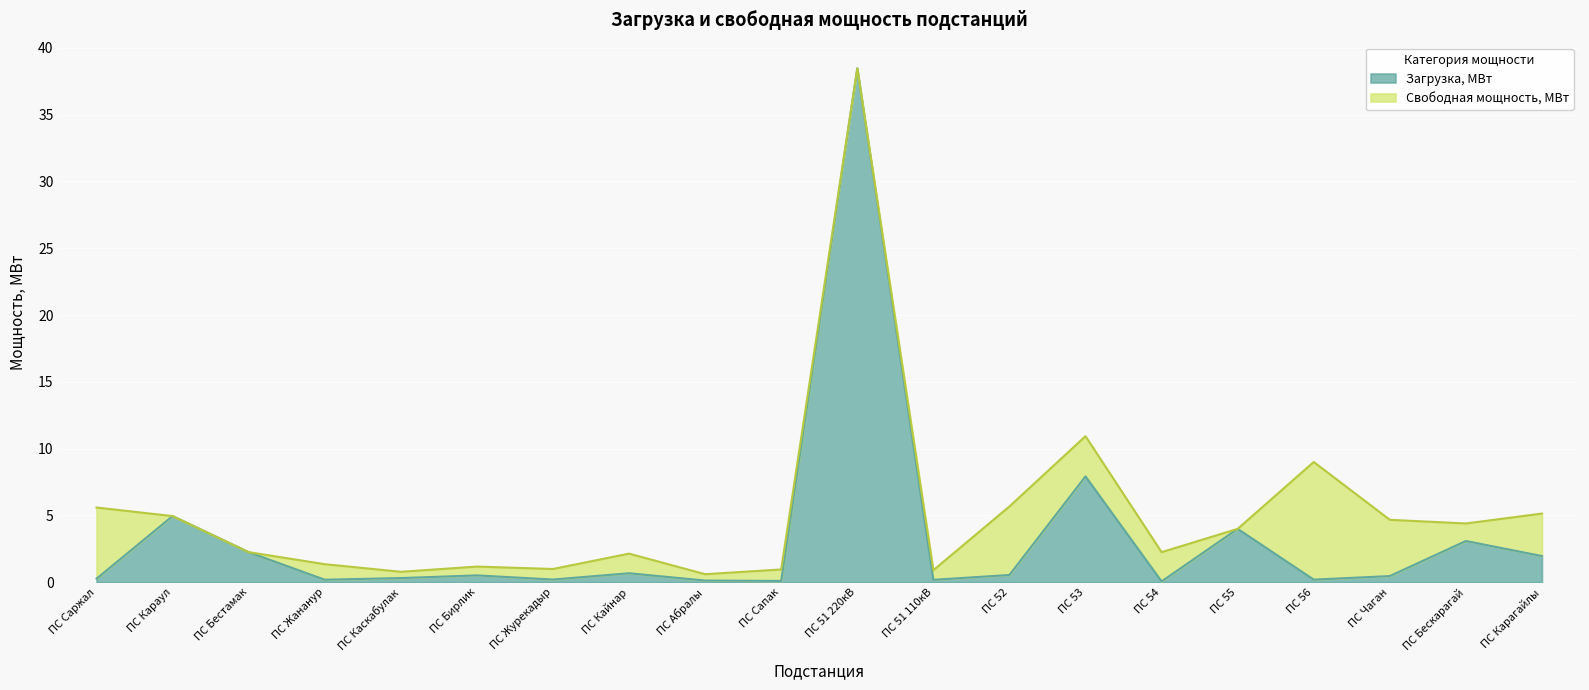

Does the chart display data point markers on the line(s)?

No